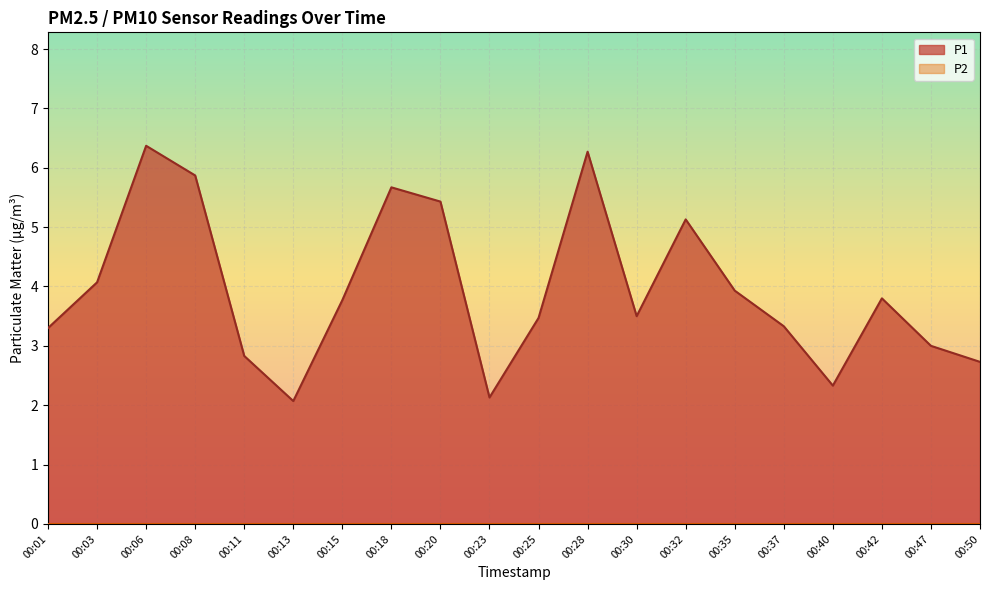

Does the chart display data point markers on the line(s)?

No